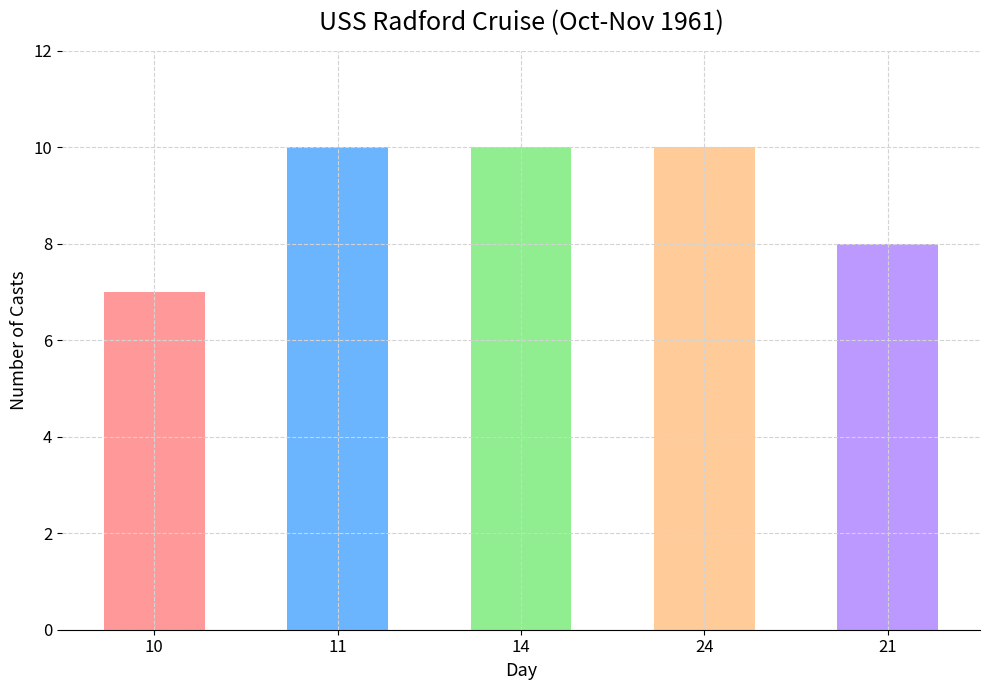

What is the greatest value displayed?

10